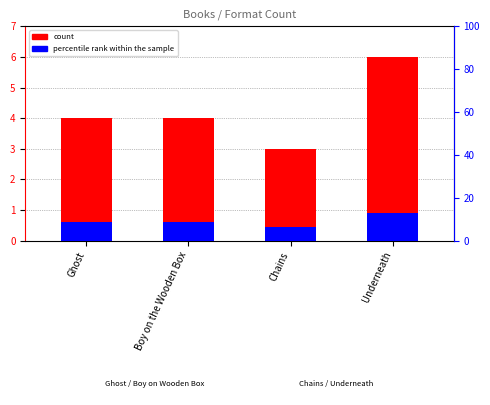

Reading left to right, list all the values displayed in this chart.

count: 4.0	4.0	3.0	6.0
percentile rank within the sample: 0.6	0.6	0.4	0.9